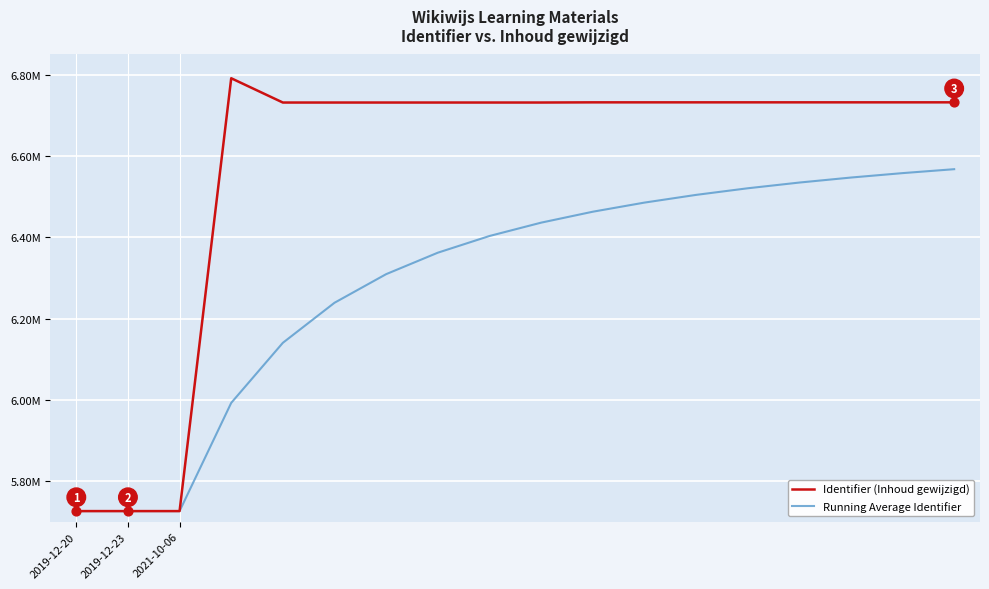

At which category is the sum across all series the highest?

17